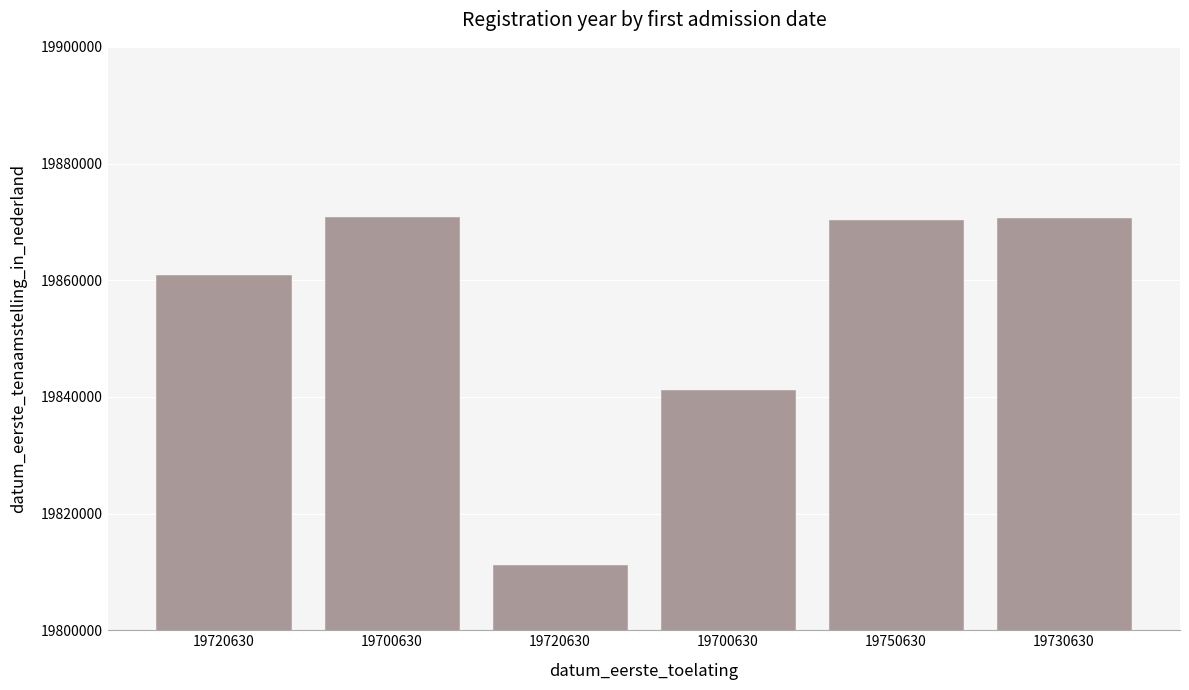

What is the sum of all values?

119124997